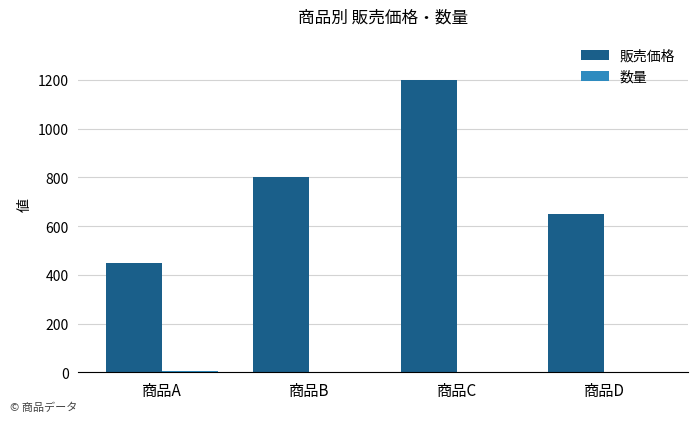

The 販売価格 series shows 650 at 商品D. True or false?

True